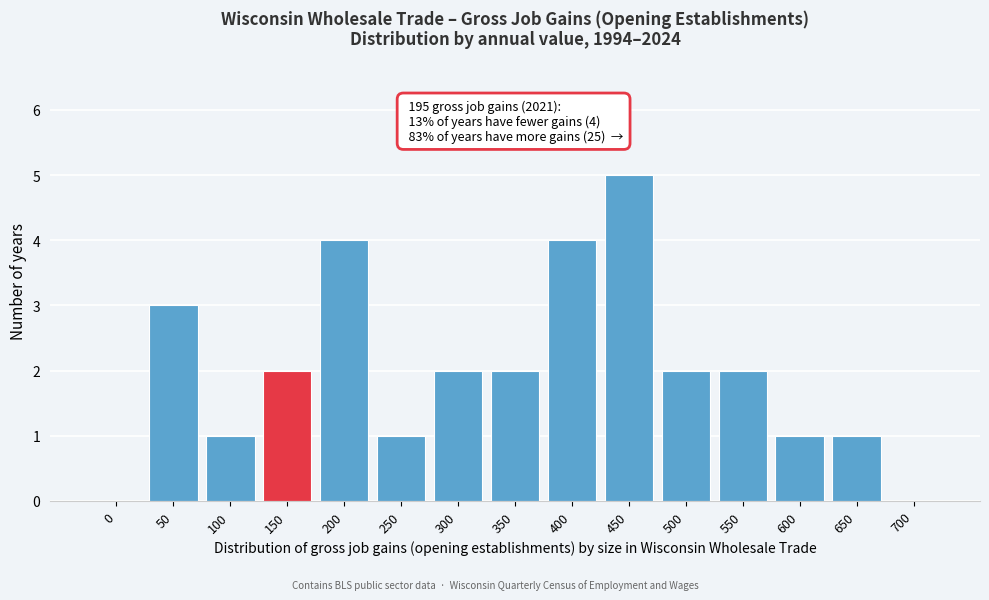

Reading left to right, what are all the values shown in this chart?

0=0	50=3	100=1	150=2	200=4	250=1	300=2	350=2	400=4	450=5	500=2	550=2	600=1	650=1	700=0